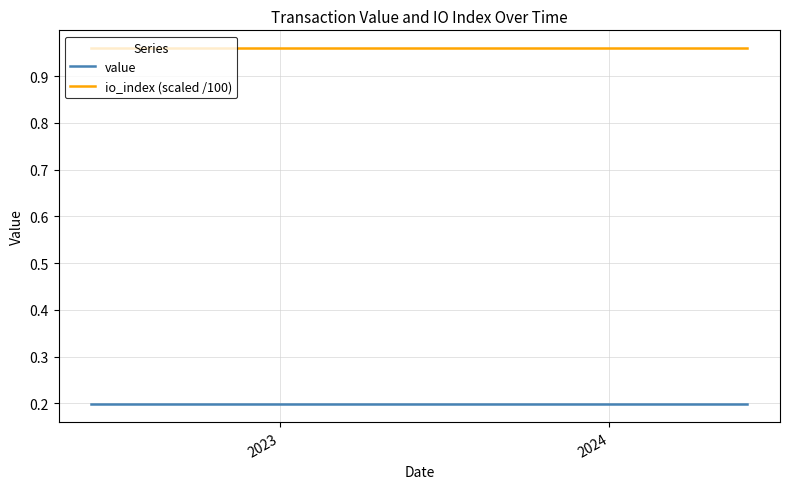

List the series in order of their peak value, lowest first.

value, io_index (scaled /100)